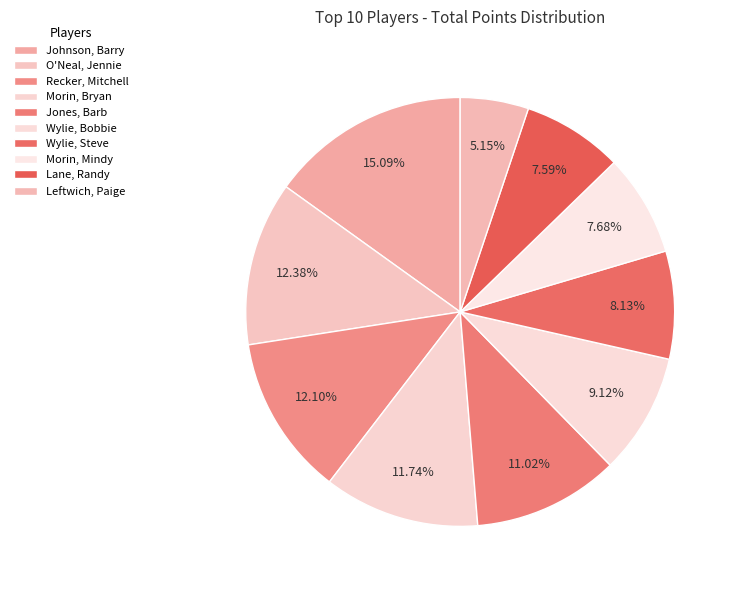

To the nearest percent, what portion does Lane, Randy represent?

8%